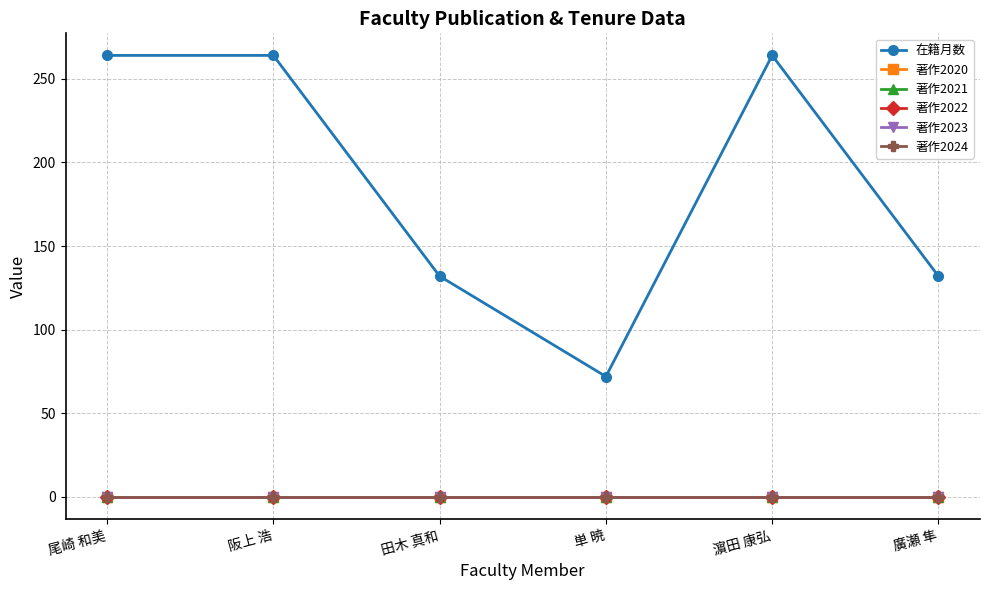

Is this an area chart (filled region under the line)?

No